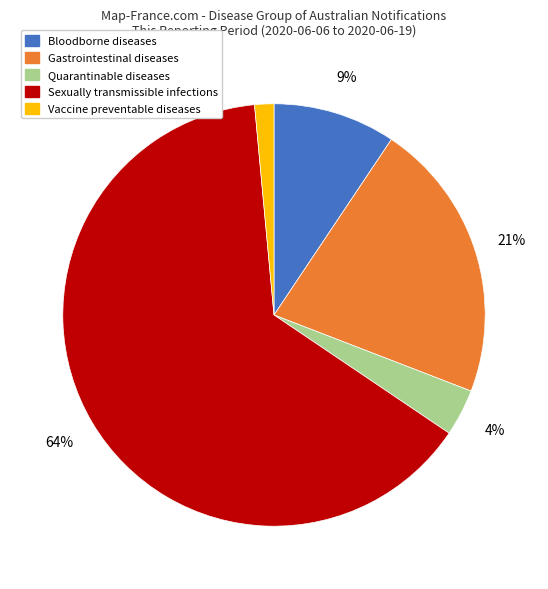

Is there any slice that represents more than half of the pie?

Yes